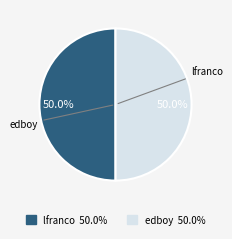

Combined, do lfranco and edboy account for over 50%?

Yes